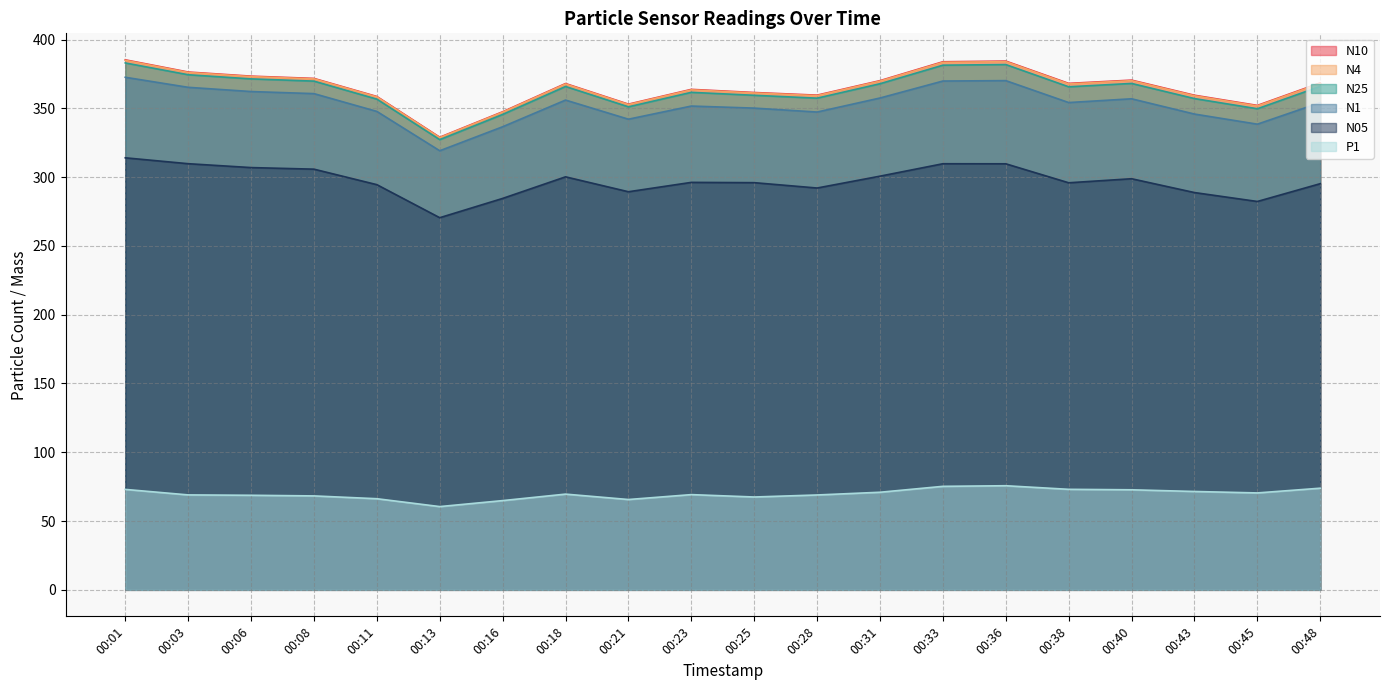

At how many categories does at least one series exceed 234?

20